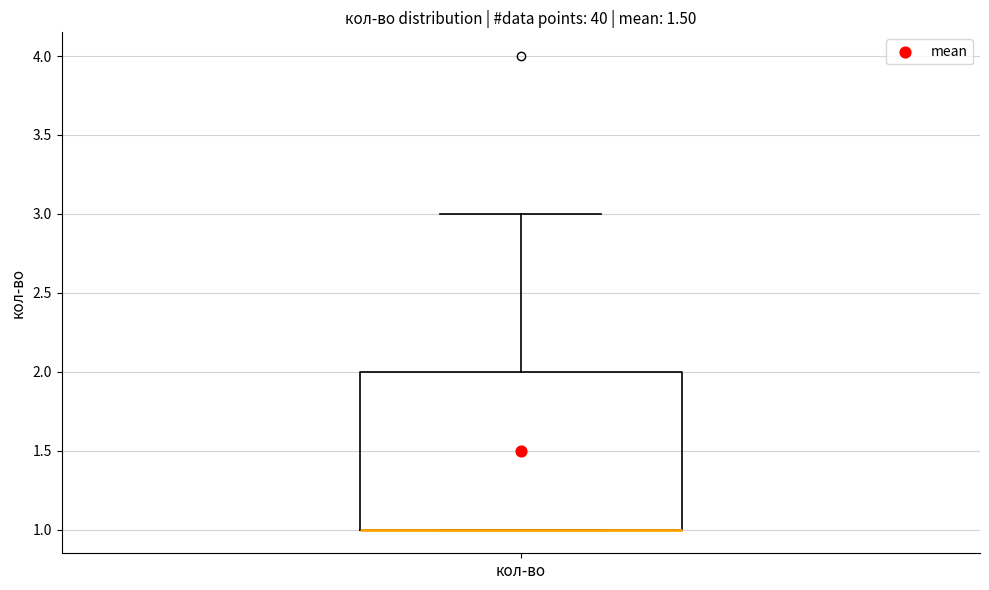

Read this box plot against the y-axis: the position of the median line, the range covered by the box, and the ends of both whiskers. The values are not printed on the chart, so give them approximately, as read against the axis.

median 1 (drawn on the box's lower edge), box 1 to 2, whiskers 1 to 3